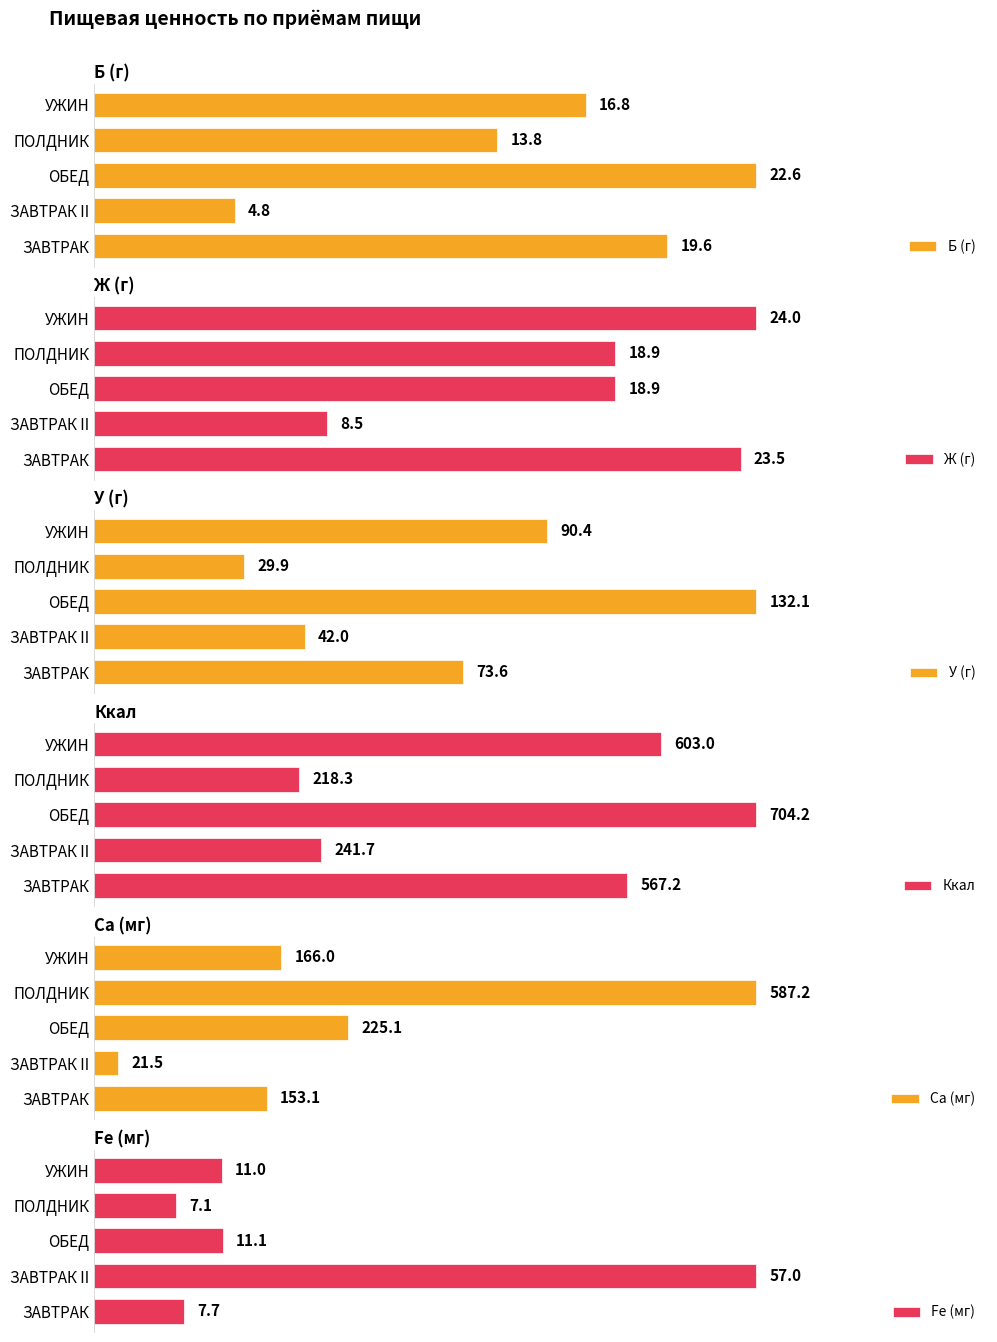

Reading right to left, transcribe all the data shown in this chart.

Б (г): 16.8	13.8	22.6	4.8	19.6
Ж (г): 24.0	18.9	18.9	8.5	23.5
У (г): 90.4	29.9	132.1	42.0	73.6
Ккал: 603.0	218.3	704.2	241.7	567.2
Са (мг): 166.0	587.2	225.1	21.5	153.1
Fe (мг): 11.0	7.1	11.1	57.0	7.7